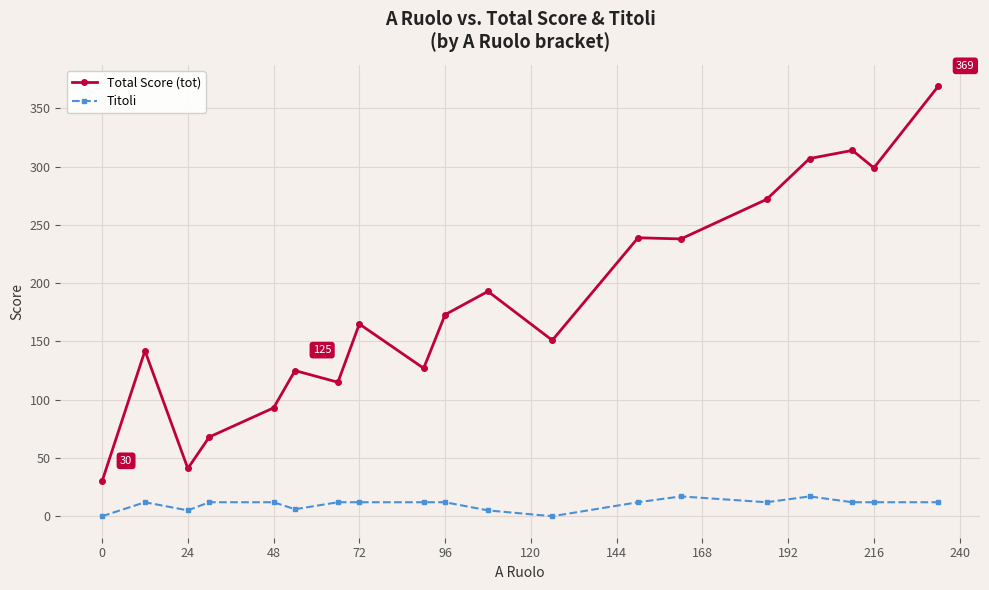

What is the difference between the second highest and minimum values in the Titoli series?

17